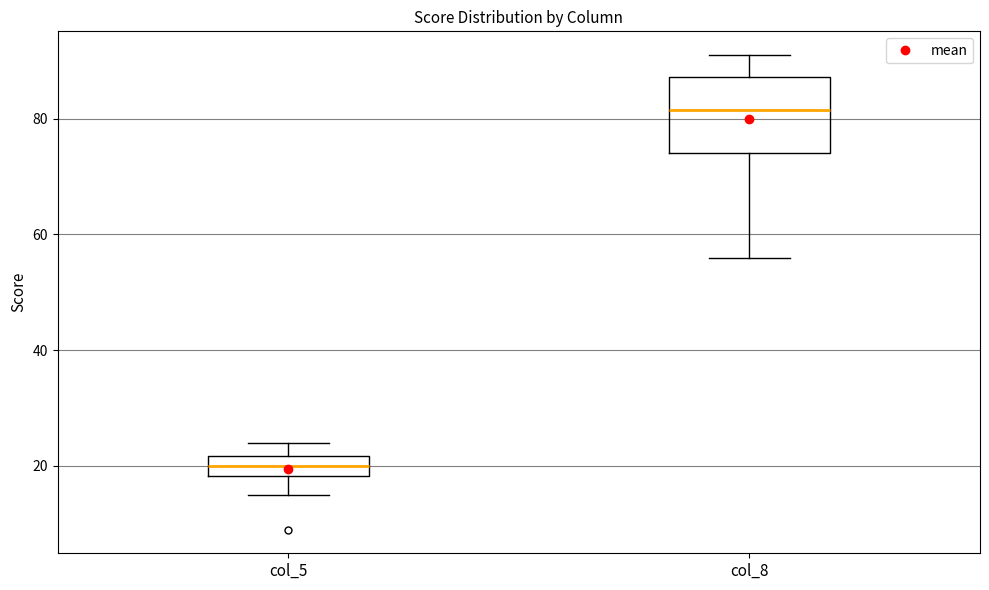

Where is the lower edge of the box for col_5 on the y-axis? The values are not printed on the chart, so give them approximately, as read against the axis.

18